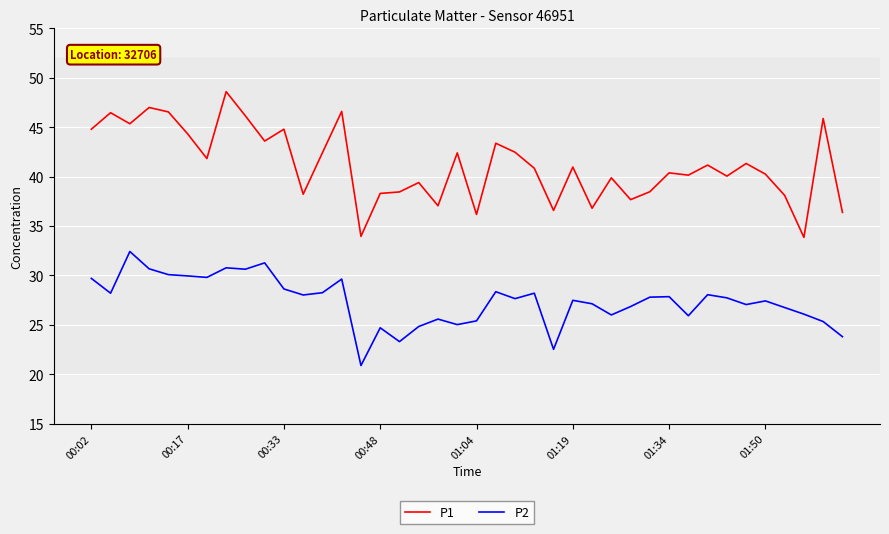

List the series in order of their peak value, highest first.

P1, P2